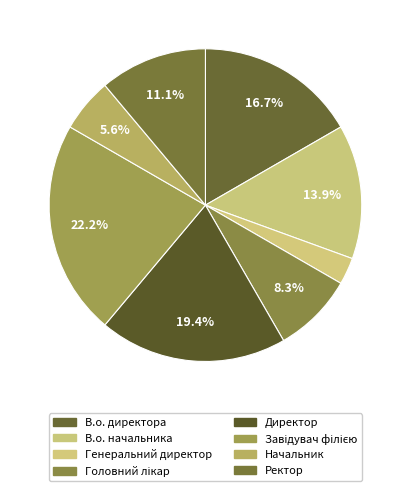

To the nearest percent, what percentage of the pie is В.о. начальника?

14%